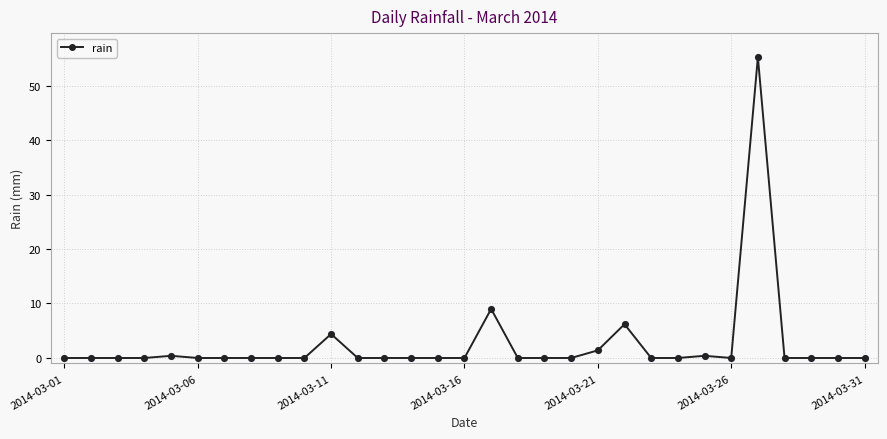

What is the value of the 11th point from the left?

4.4